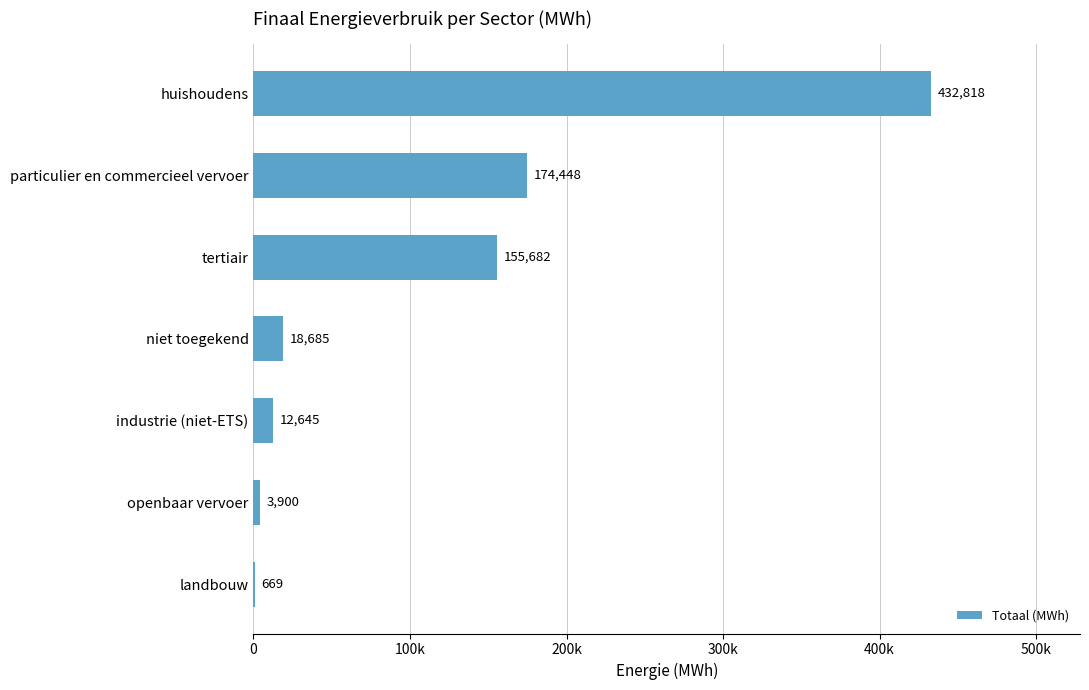

Are the bars horizontal?

Yes